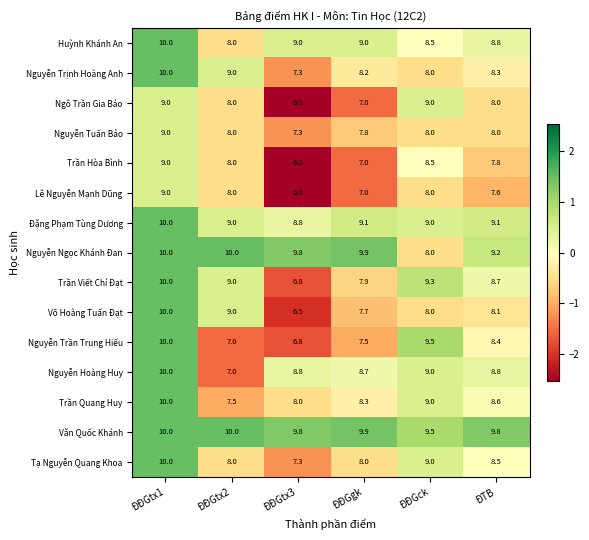

True or false: Tạ Nguyễn Quang Khoa has a value of 2.7 at ĐĐGck.

False